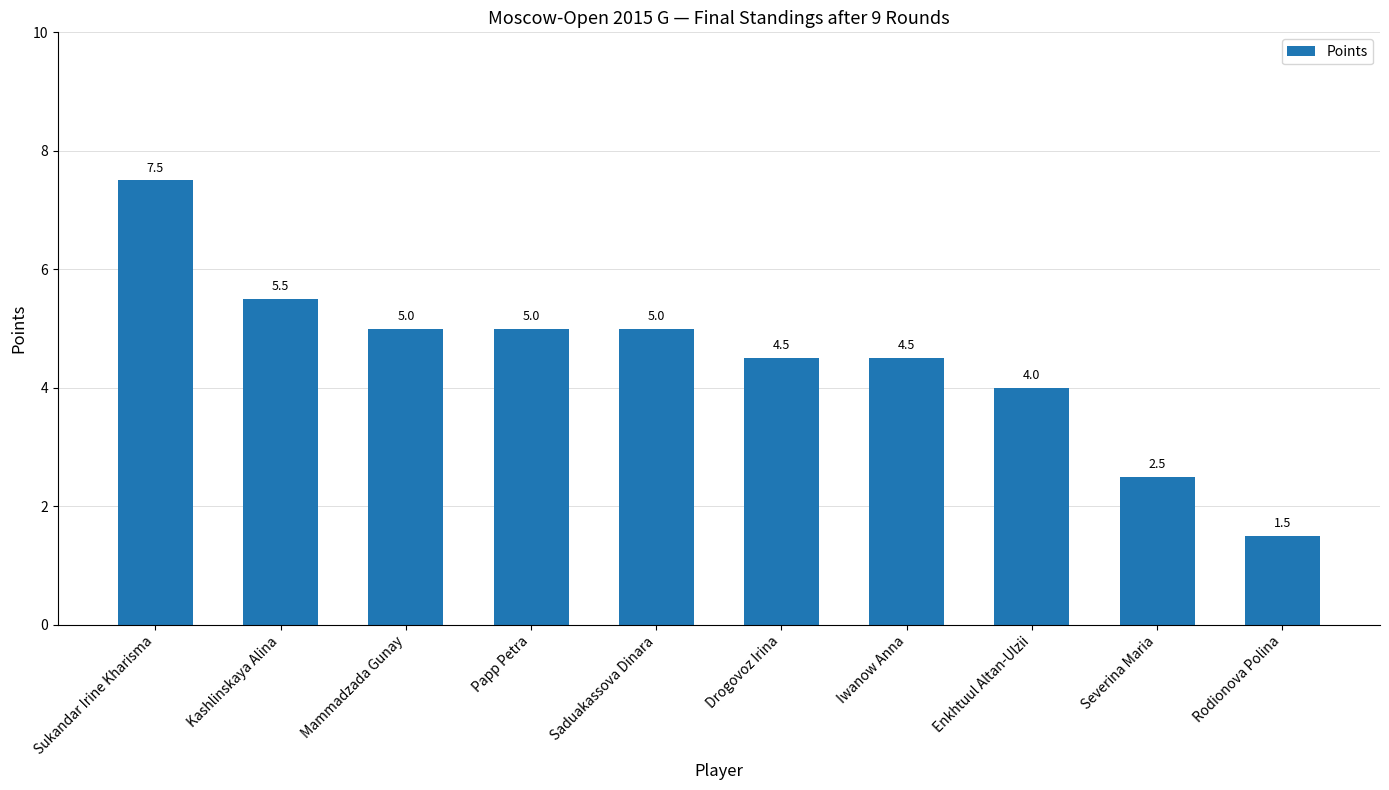

Approximately how many times larger is the value at Enkhtuul Altan-Ulzii compared to Sukandar Irine Kharisma?

0.5